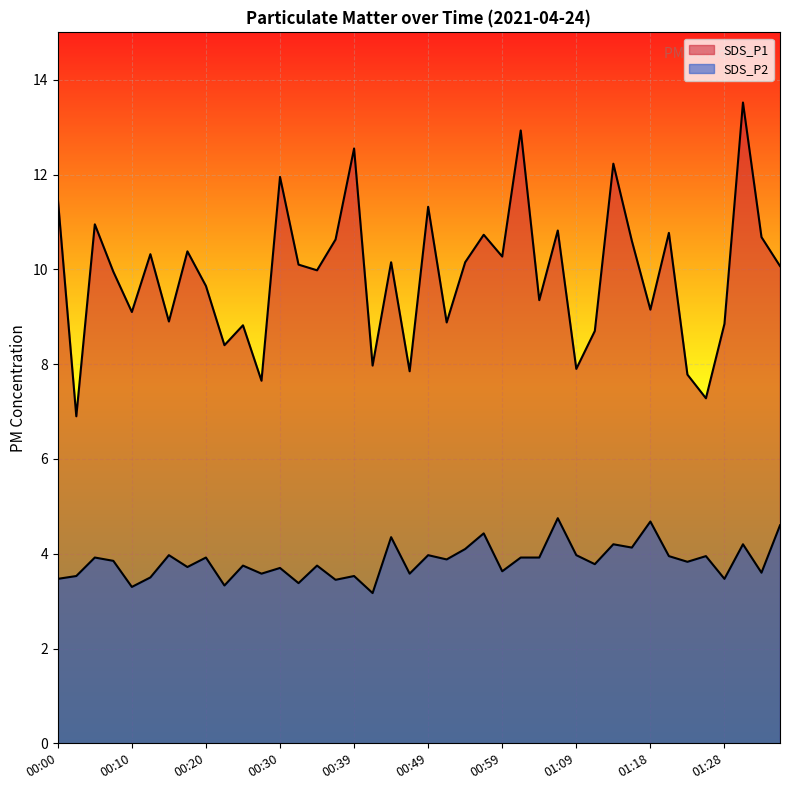

Between 00:47 and 01:18, which series saw the biggest shift?

SDS_P1